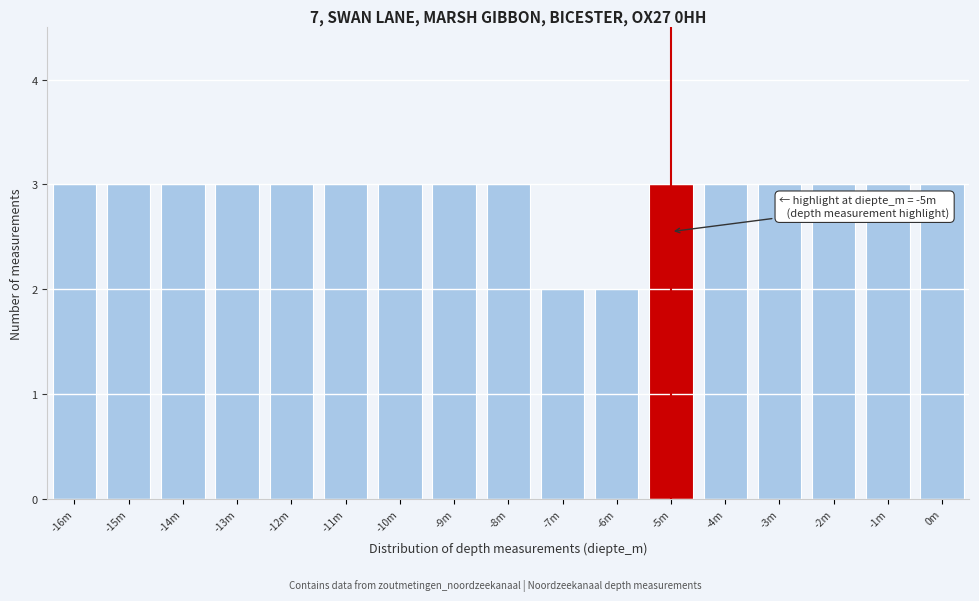

Reading left to right, transcribe all the data shown in this chart.

3	3	3	3	3	3	3	3	3	2	2	3	3	3	3	3	3